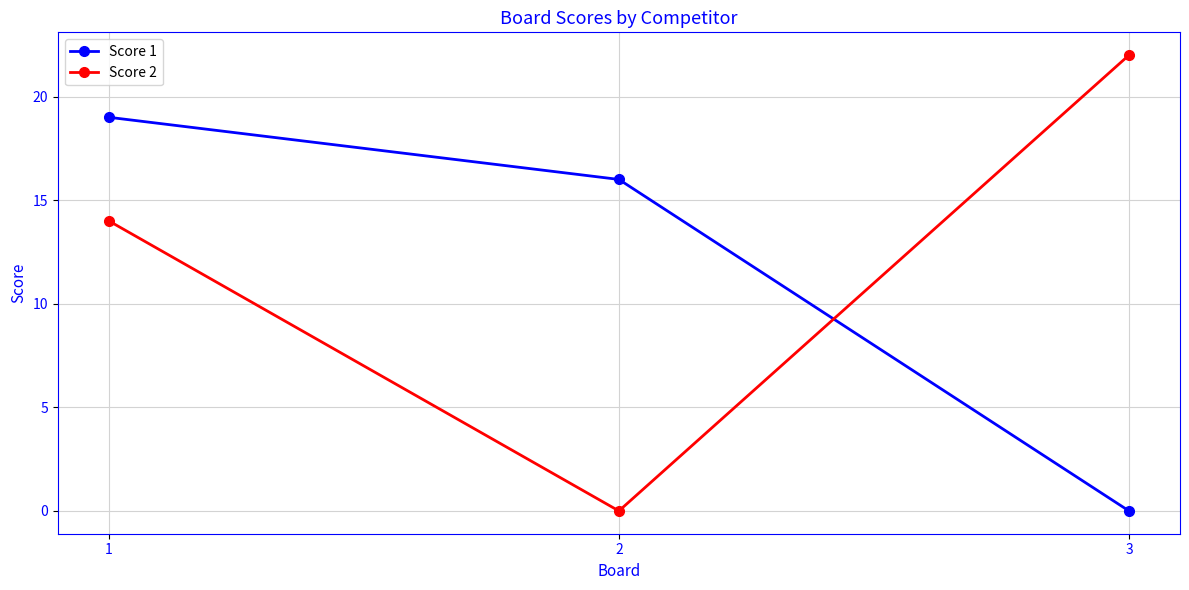

Is it true that Score 1 equals 0 at 3?

True